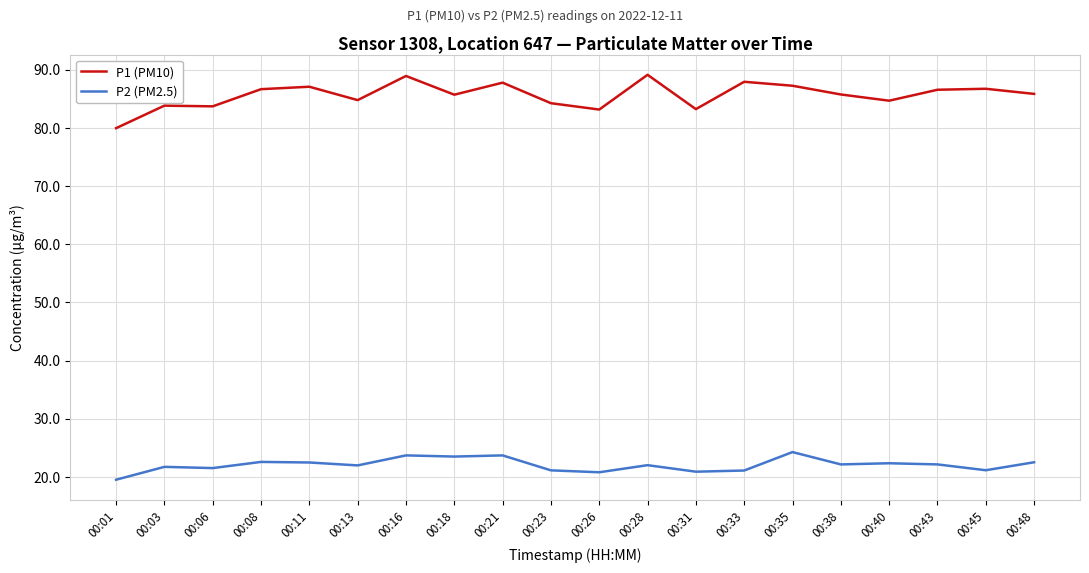

Is the value of P2 (PM2.5) at 00:35 greater than the value of P1 (PM10) at 00:43?

No